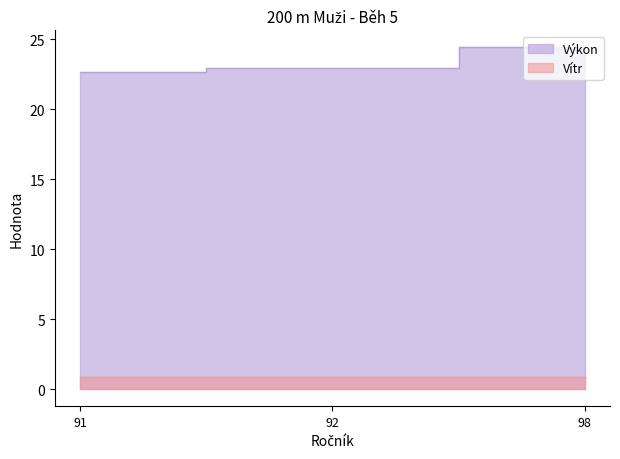

Approximately how many times larger is the value at 92 compared to 98?

0.9